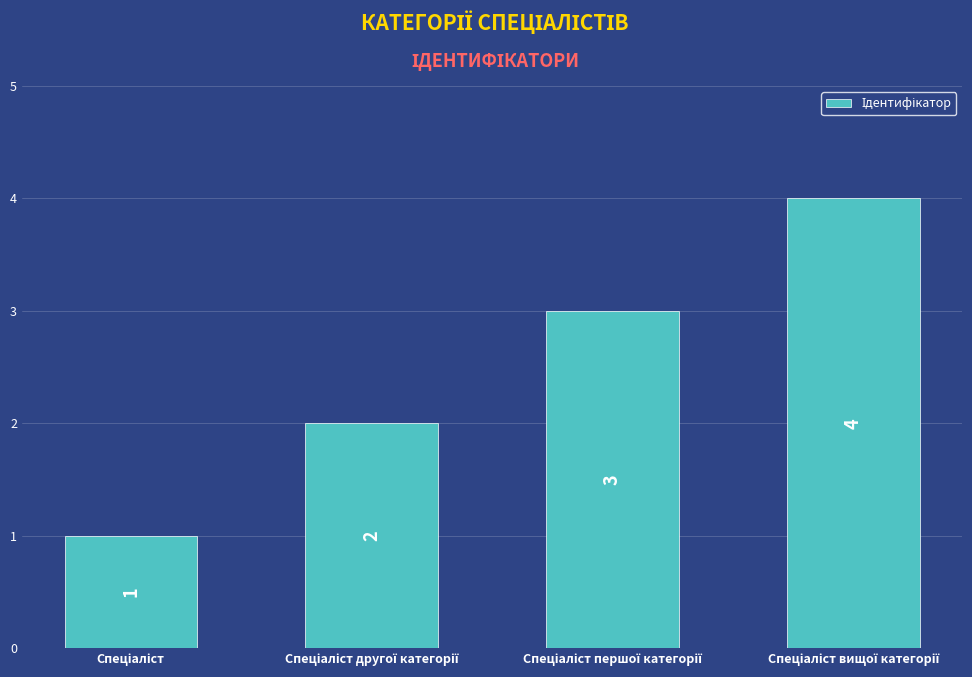

Count the values in the range 2 to 4.

3